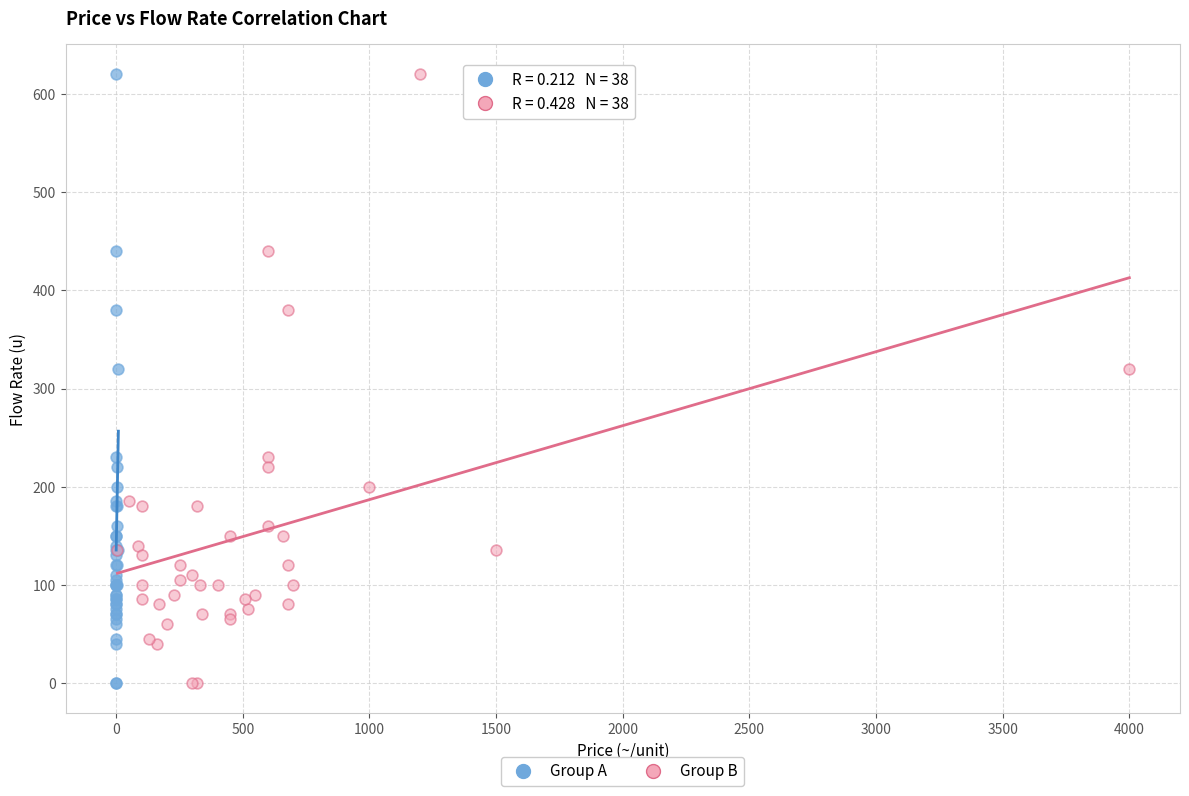

What are all the series names shown in the legend?

Group A, Group B